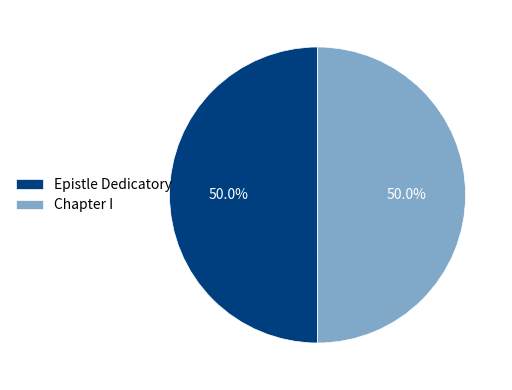

Combined, what portion of the pie is Epistle Dedicatory and Chapter I?

100.0%